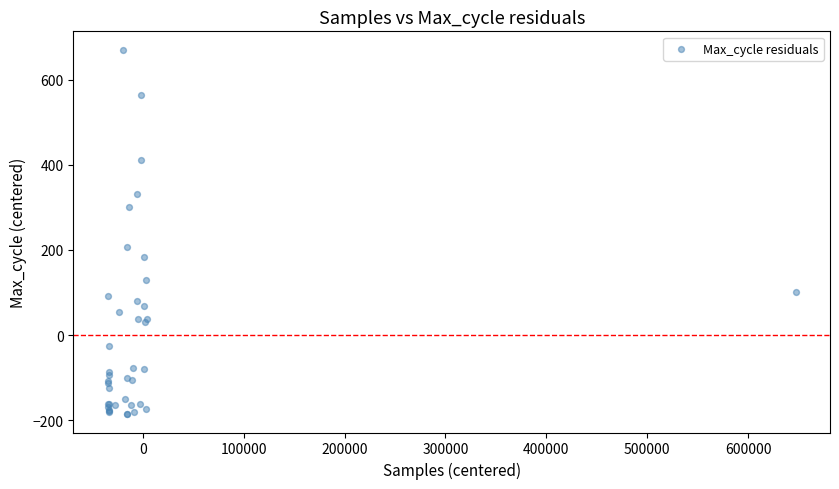

What Y value in the scatter plot is closest to 242?

207.4